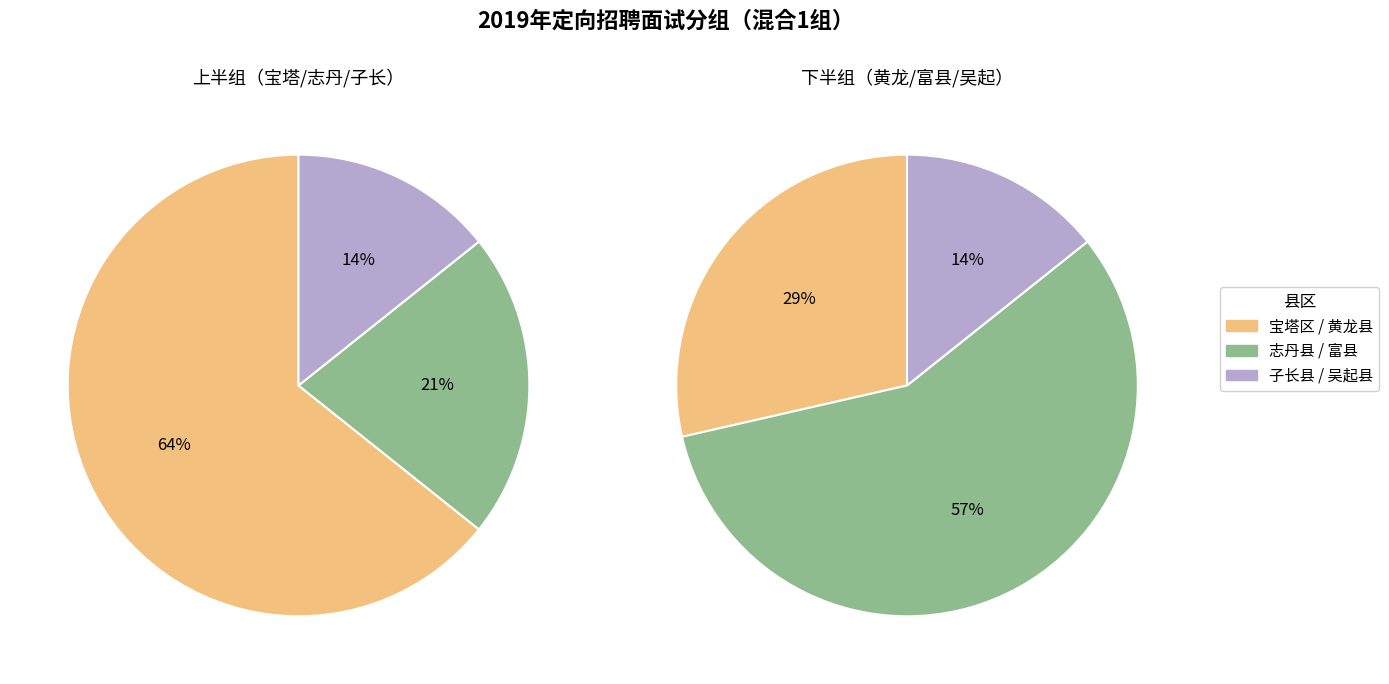

Is 子长县 the majority of the pie?

No